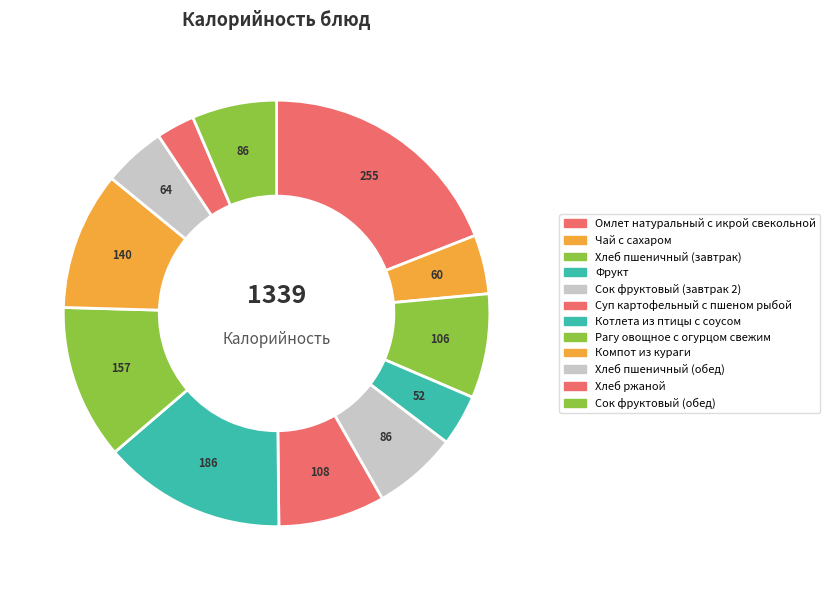

Do Сок фруктовый (обед) and Хлеб ржаной together represent more than half of the pie?

No